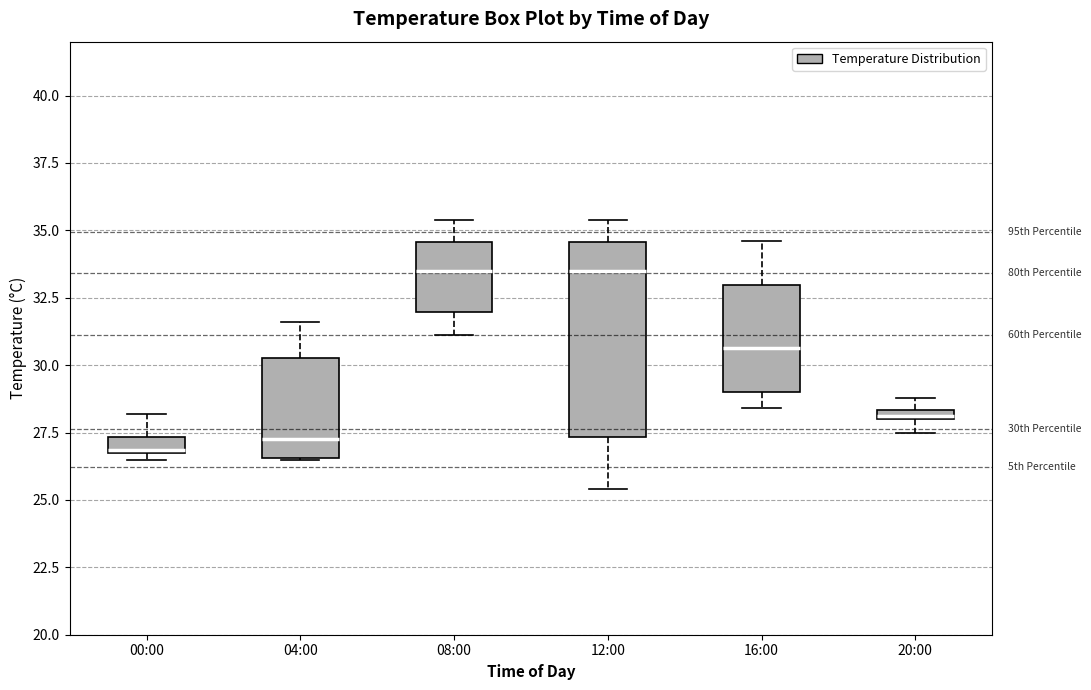

Where is the lower edge of the box for 20:00 on the y-axis? The values are not printed on the chart, so give them approximately, as read against the axis.

28.0